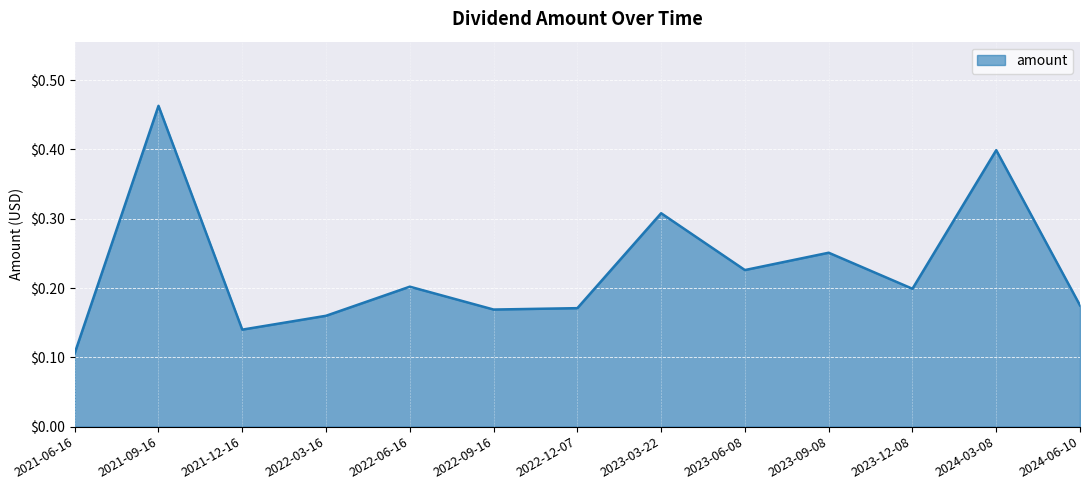

Which category has the highest value across all series?

2021-09-16